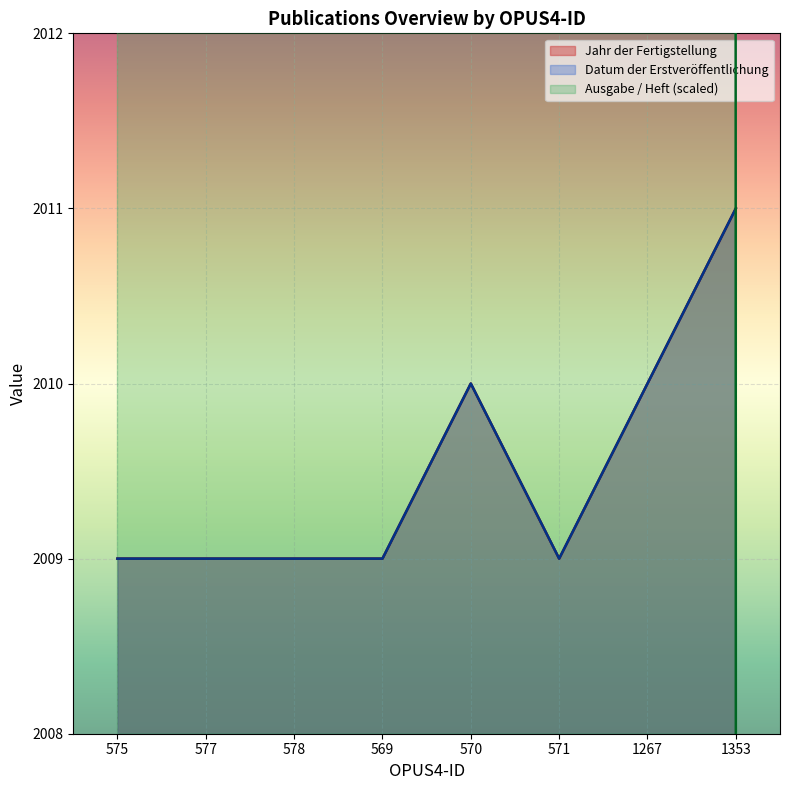

Between 569 and 1267, which is larger?

1267